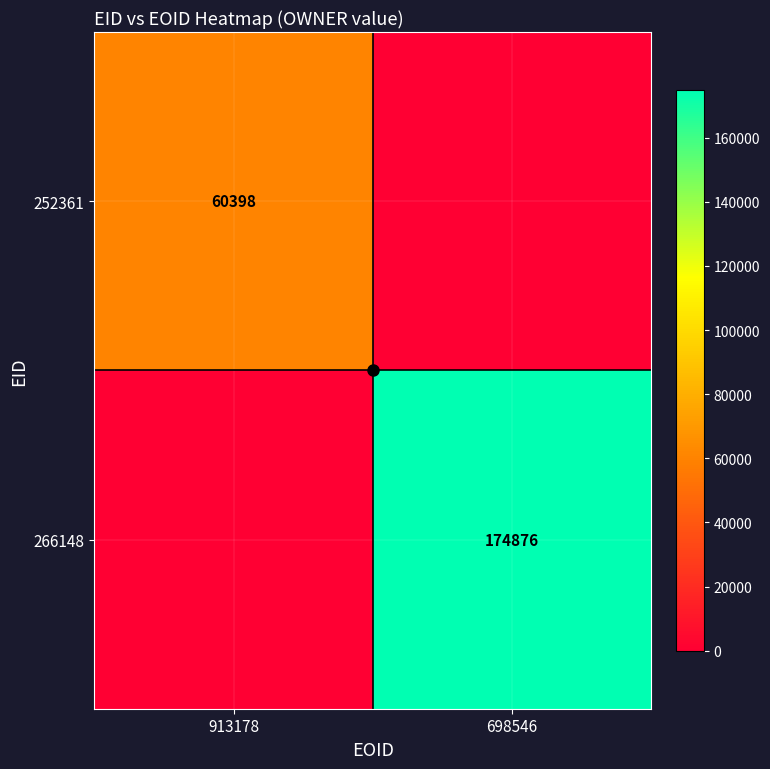

The 252361 series shows 85872 at 913178. True or false?

False